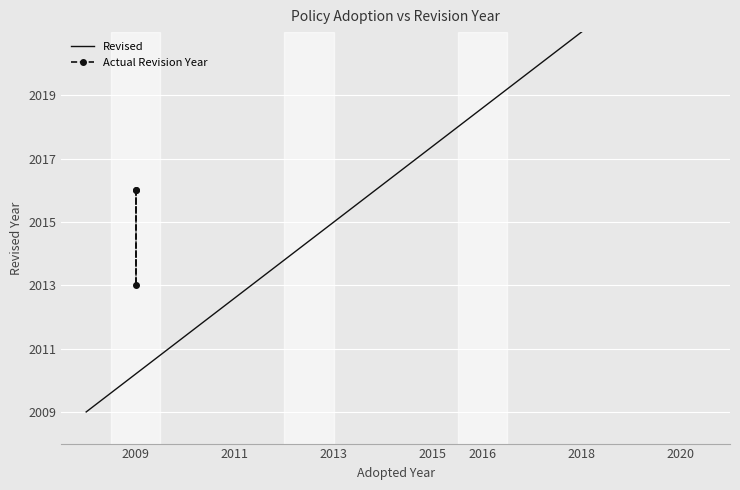

List the labels in order of value, largest first.

2009, 2009, 2009